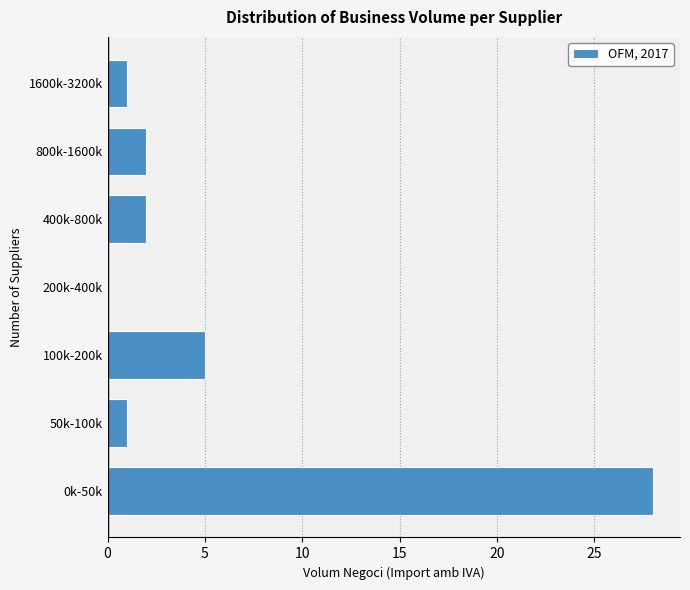

Reading bottom to top, transcribe all the data shown in this chart.

0k-50k=28	50k-100k=1	100k-200k=5	200k-400k=0	400k-800k=2	800k-1600k=2	1600k-3200k=1